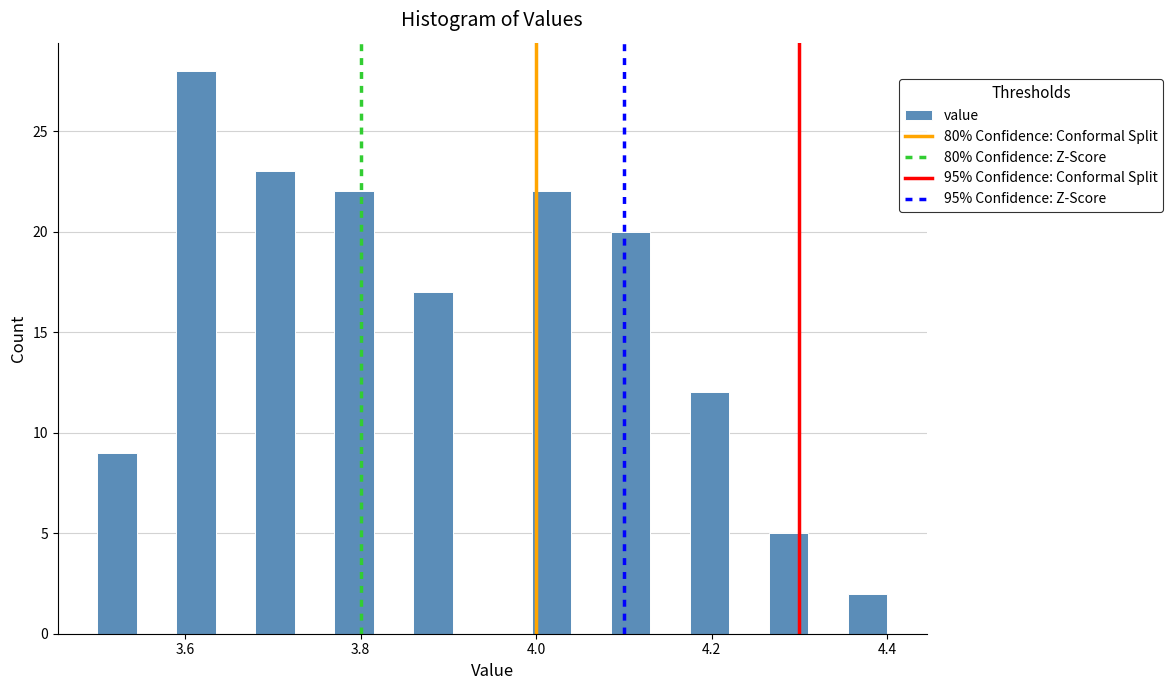

Read against the x-axis, roughly where is the centre of the tallest bar?

3.62